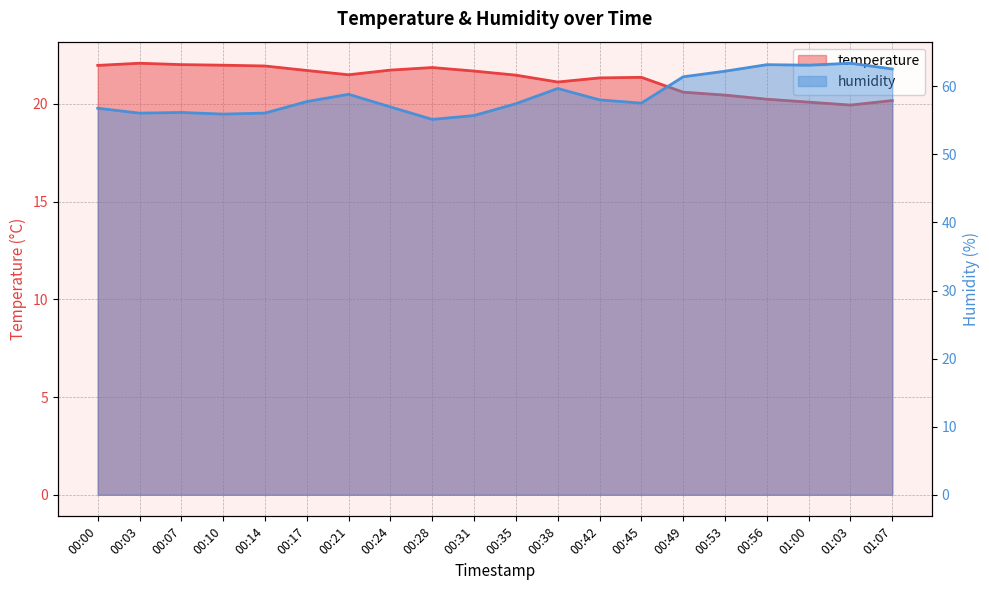

True or false: temperature and humidity cross at least once.

False